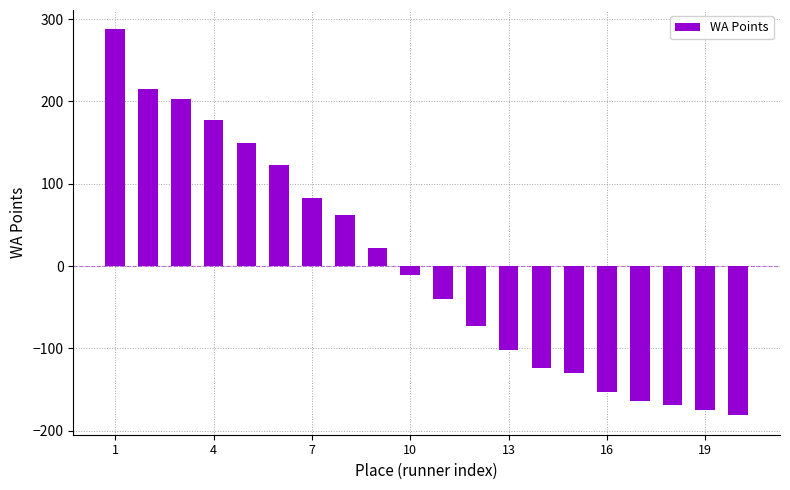

What is the smallest value displayed?

-181.4